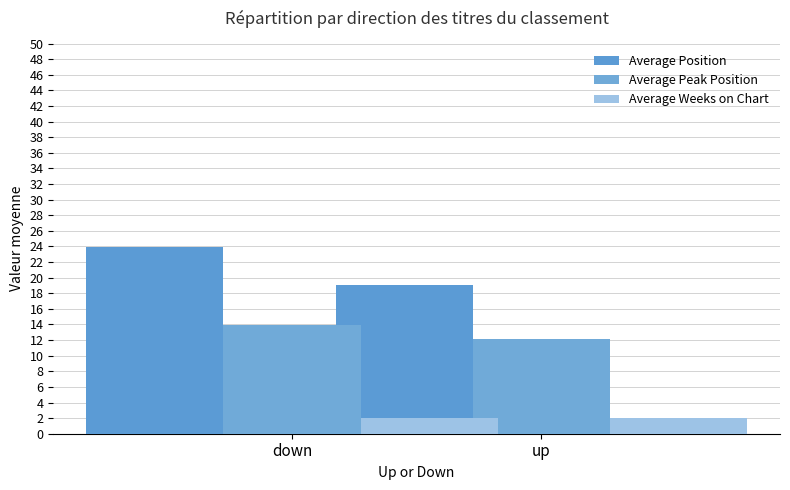

Which series changed the most between down and up?

Average Position